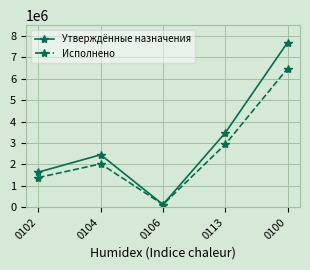

What is the value of the Исполнено point at the 1st from the left?

1386145.4